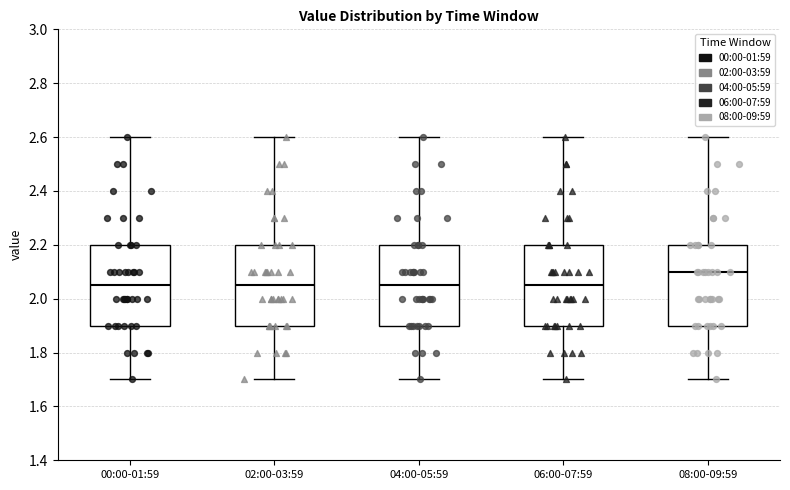

Reading left to right, read every box against the y-axis: the position of its median line, the range the box covers, and the ends of its whiskers. The values are not printed on the chart, so give them approximately, as read against the axis.

00:00-01:59: median 2.06, box 1.90 to 2.20, whiskers 1.70 to 2.60
02:00-03:59: median 2.06, box 1.90 to 2.20, whiskers 1.70 to 2.60
04:00-05:59: median 2.06, box 1.90 to 2.20, whiskers 1.70 to 2.60
06:00-07:59: median 2.06, box 1.90 to 2.20, whiskers 1.70 to 2.60
08:00-09:59: median 2.10, box 1.90 to 2.20, whiskers 1.70 to 2.60